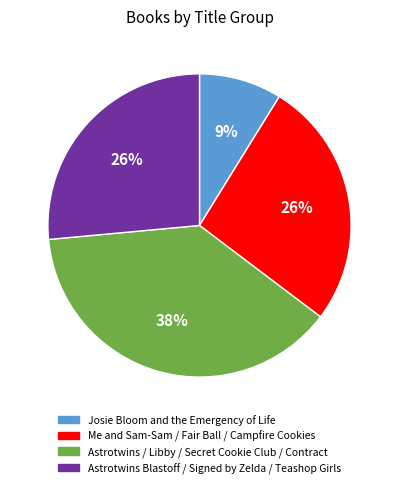

To the nearest percent, what is the average slice percentage?

25%